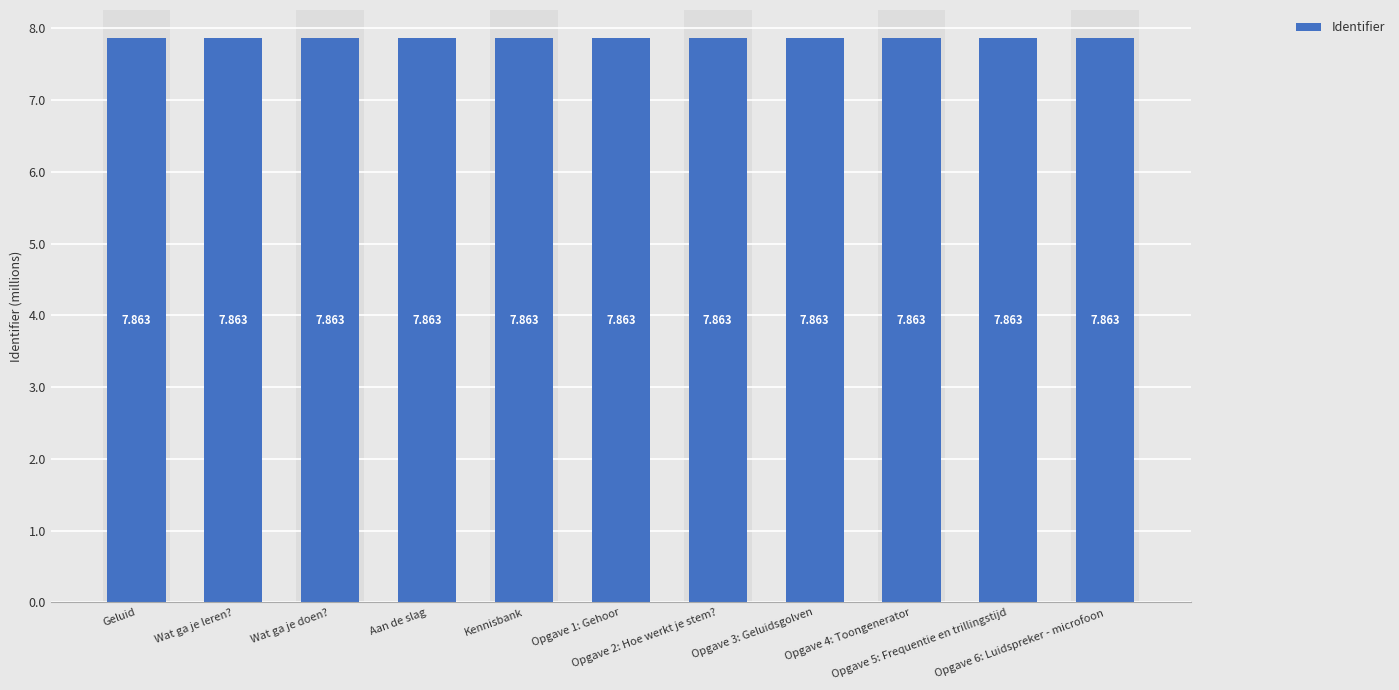

The chart shows a value of 2.7 at Kennisbank. True or false?

False